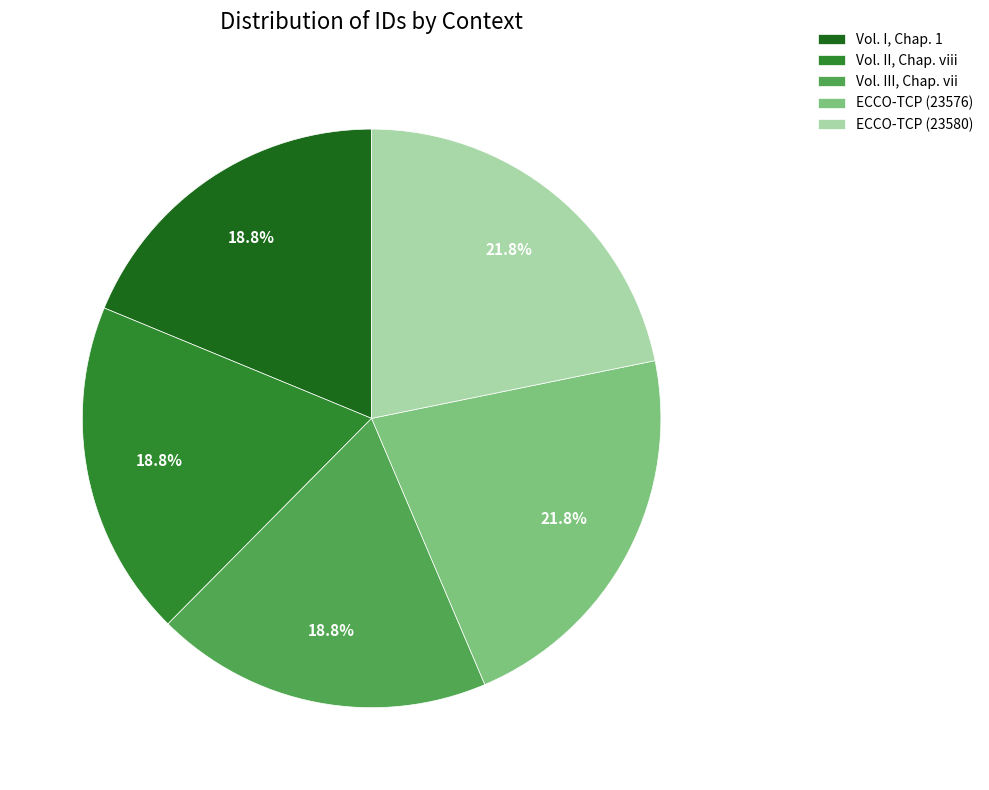

True or false: ECCO-TCP (23576) accounts for 15% of the total.

False